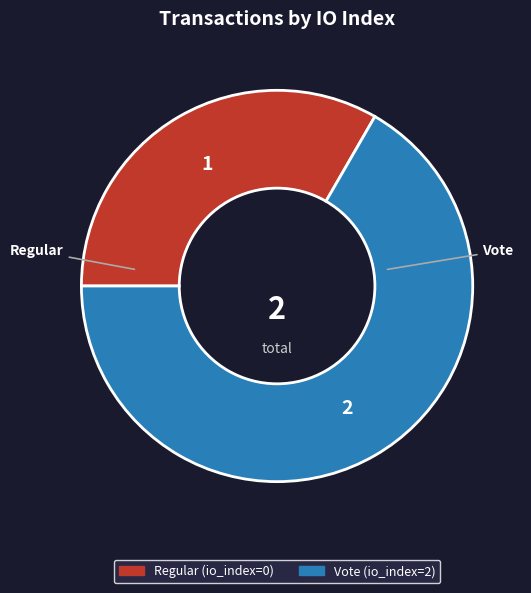

Rank the categories by value from highest to lowest.

Vote, Regular